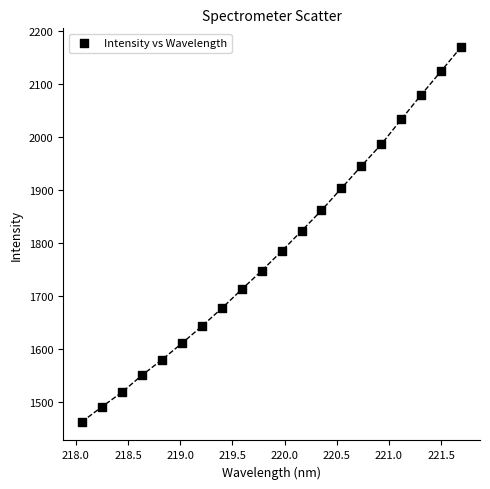

What is the range of Y values (max minus min)?

707.6